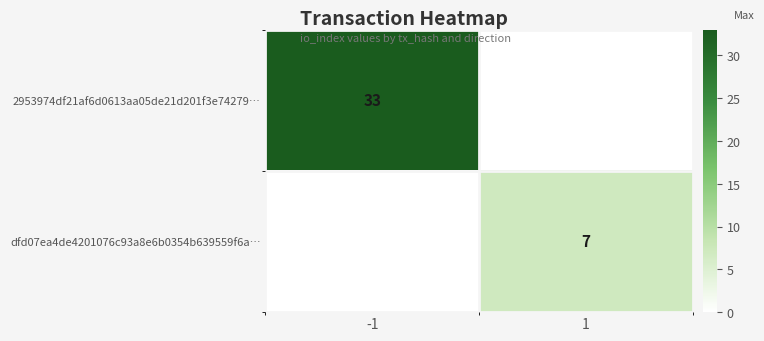

True or false: dfd07ea4de4201076c93a8e6b0354b639559f6a… has a value of 2 at 1.

False